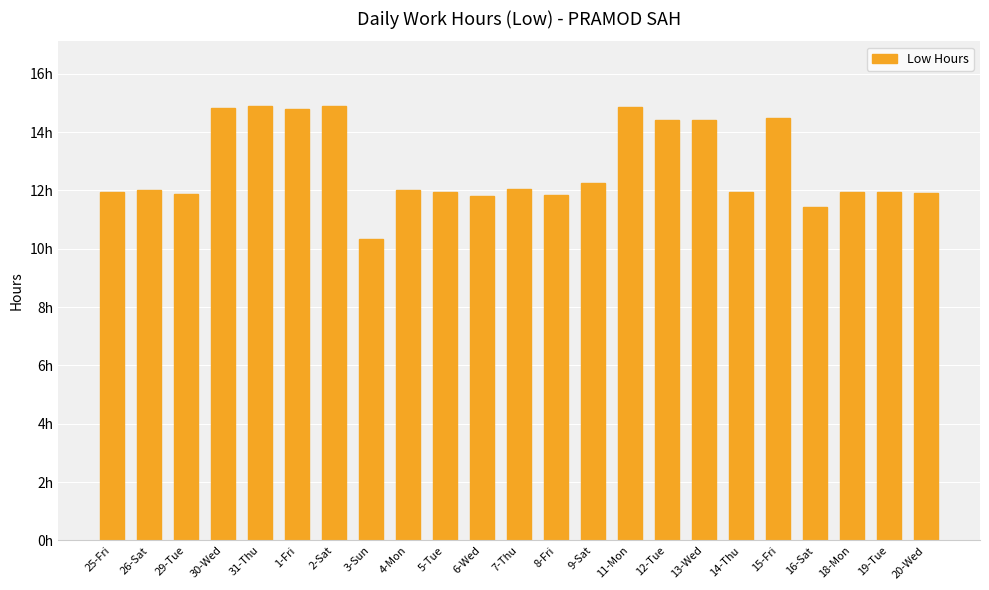

What is the change in value from 9-Sat to 14-Thu?

-0.3